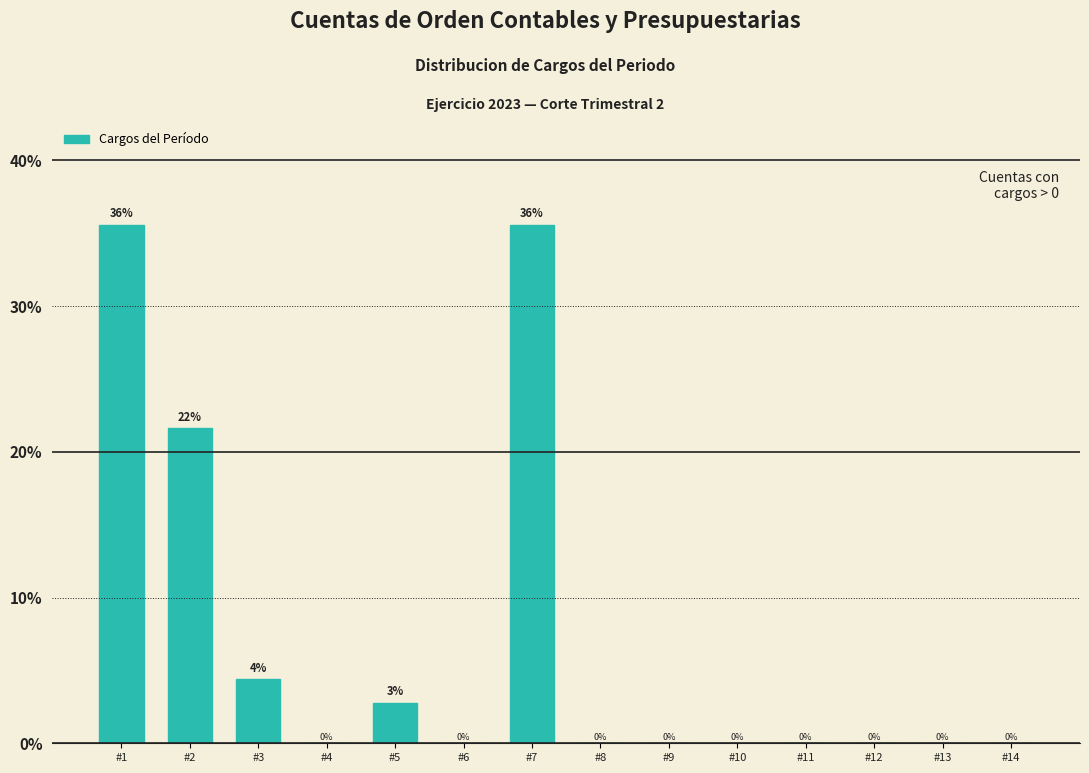

Is it true that the value at #2 is 21.6?

True